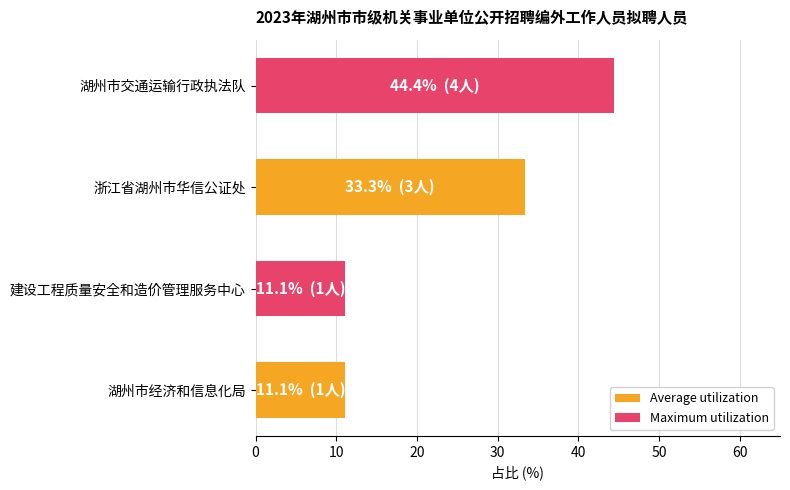

What is the average value?

25.0